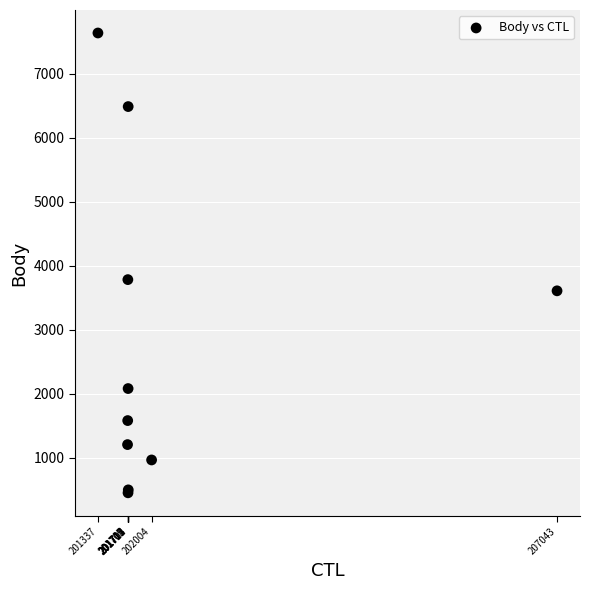

What Y value in the scatter plot is closest to 4043?

3782